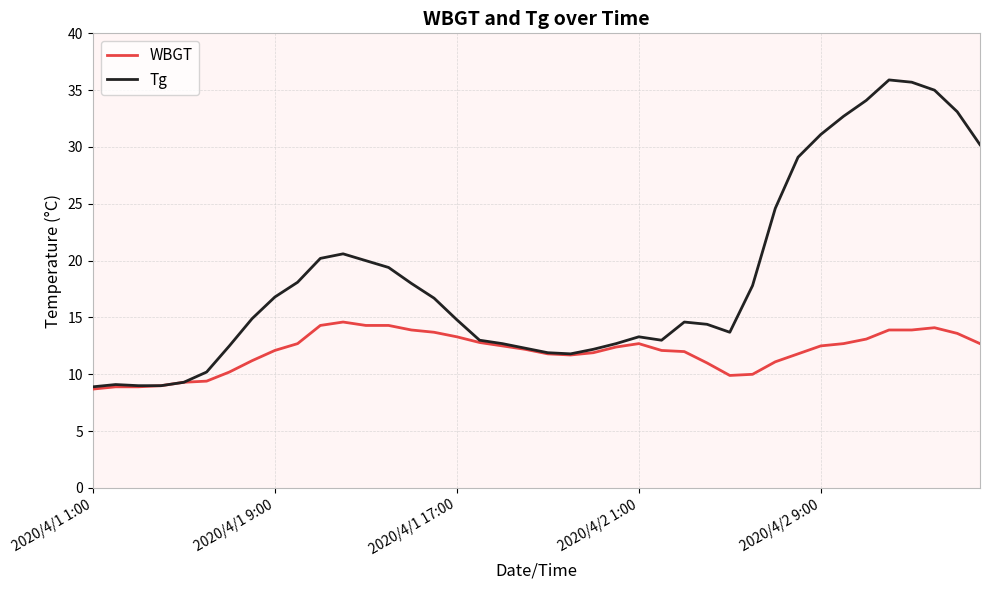

What is the maximum value for WBGT?

14.6